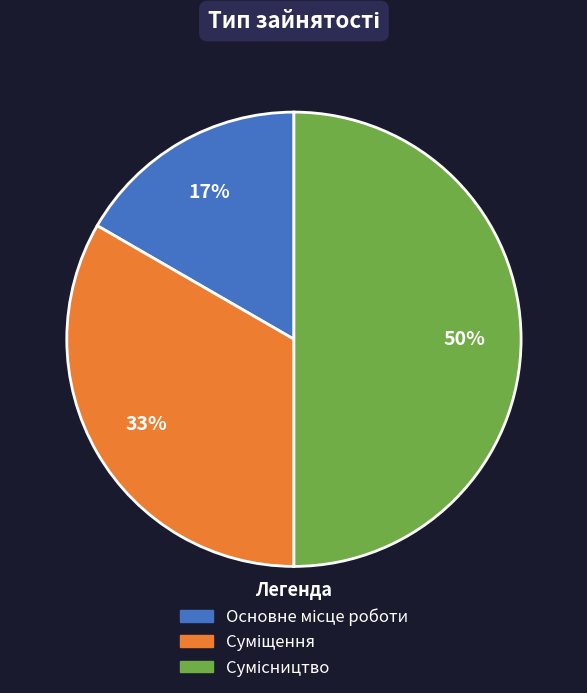

To the nearest percent, what is the difference between the largest and smallest slice percentages?

33%